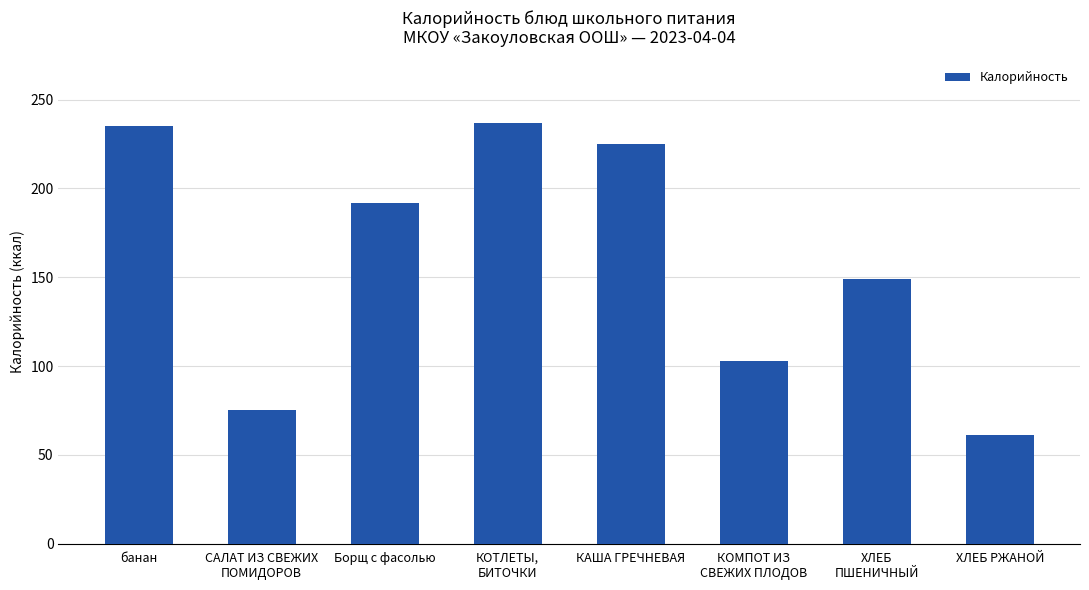

How many data points are less than 192?

4